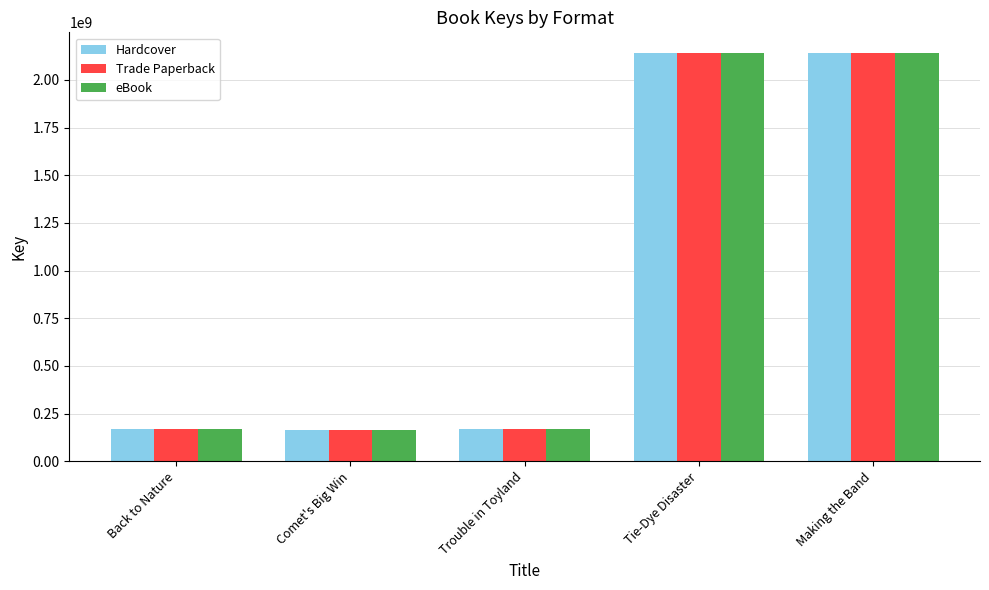

Is the value of Trade Paperback at Tie-Dye Disaster greater than the value of Hardcover at Trouble in Toyland?

Yes